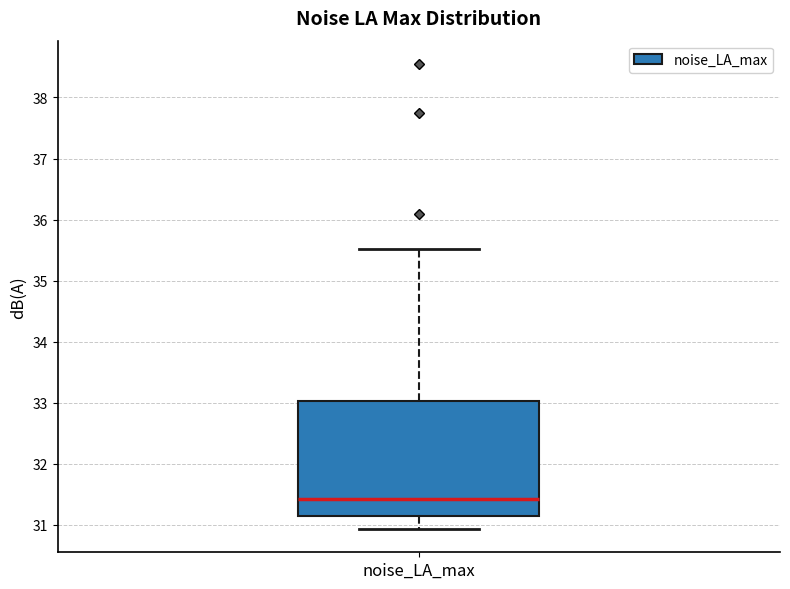

Where does the upper whisker of the box for noise_LA_max end on the y-axis? The values are not printed on the chart, so give them approximately, as read against the axis.

35.5